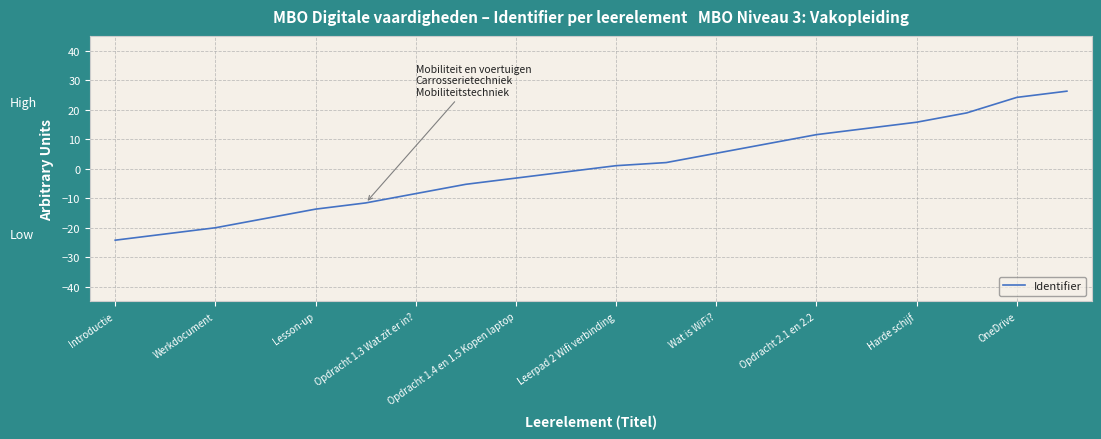

What is the smallest value displayed?

-24.3